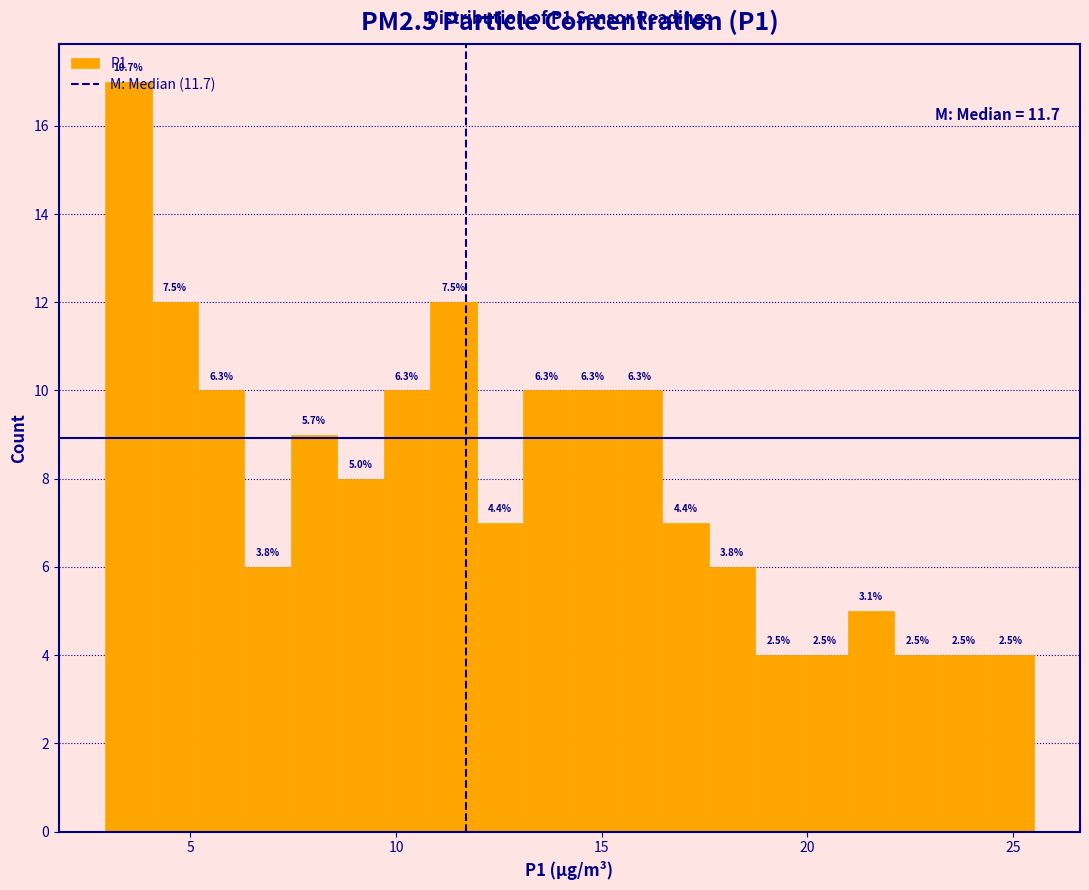

Read against the x-axis, roughly where is the centre of the tallest bar?

3.5